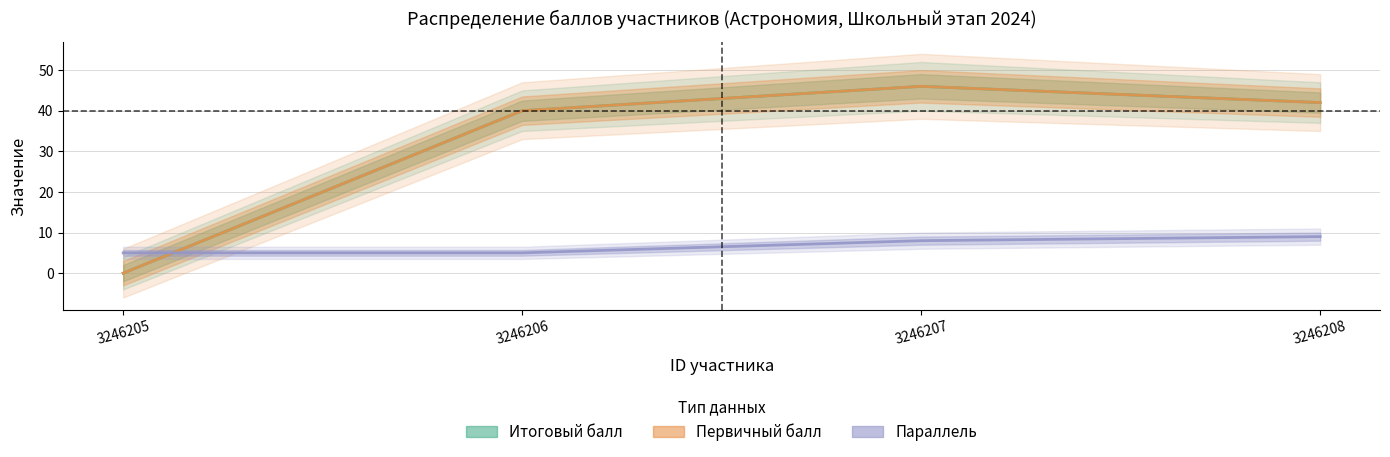

The Параллель series shows 5 at 3246205. True or false?

True